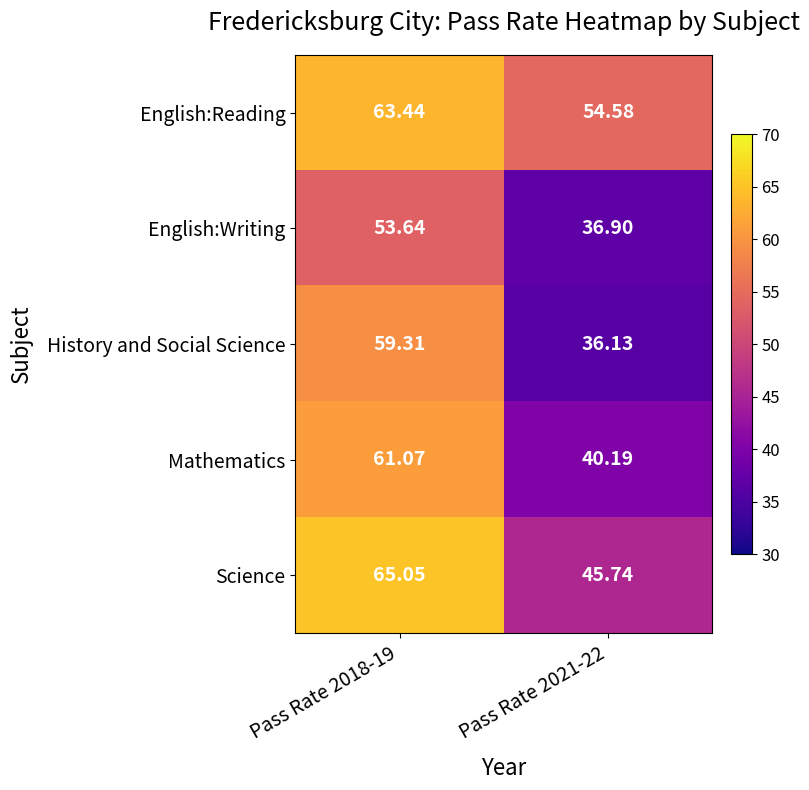

Which series has the largest range (max minus min)?

History and Social Science